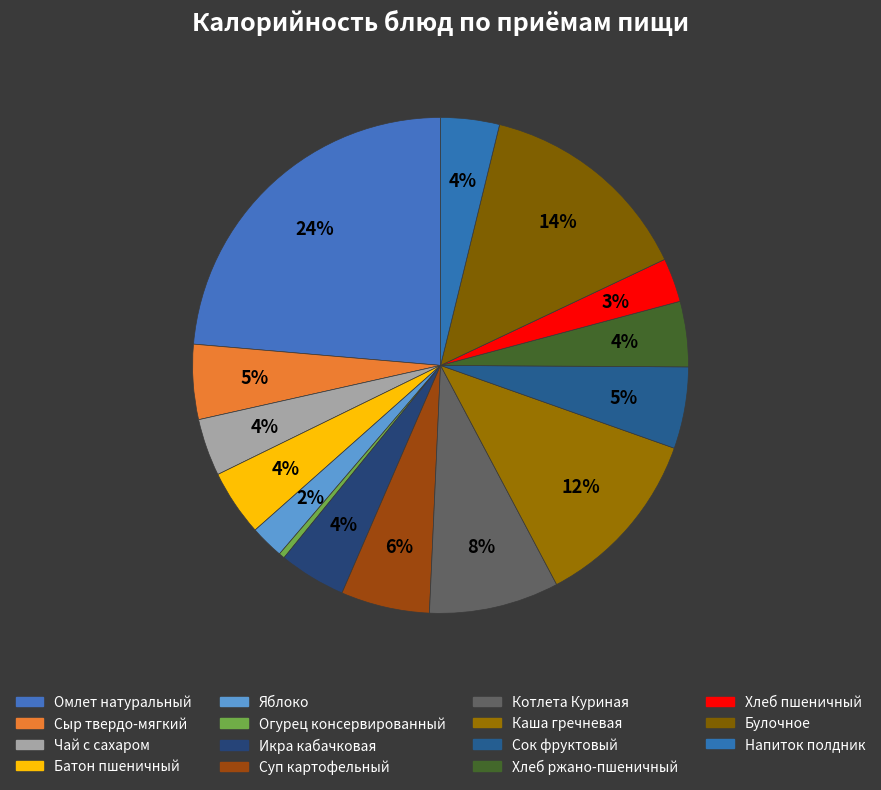

Does any single category account for the majority?

No